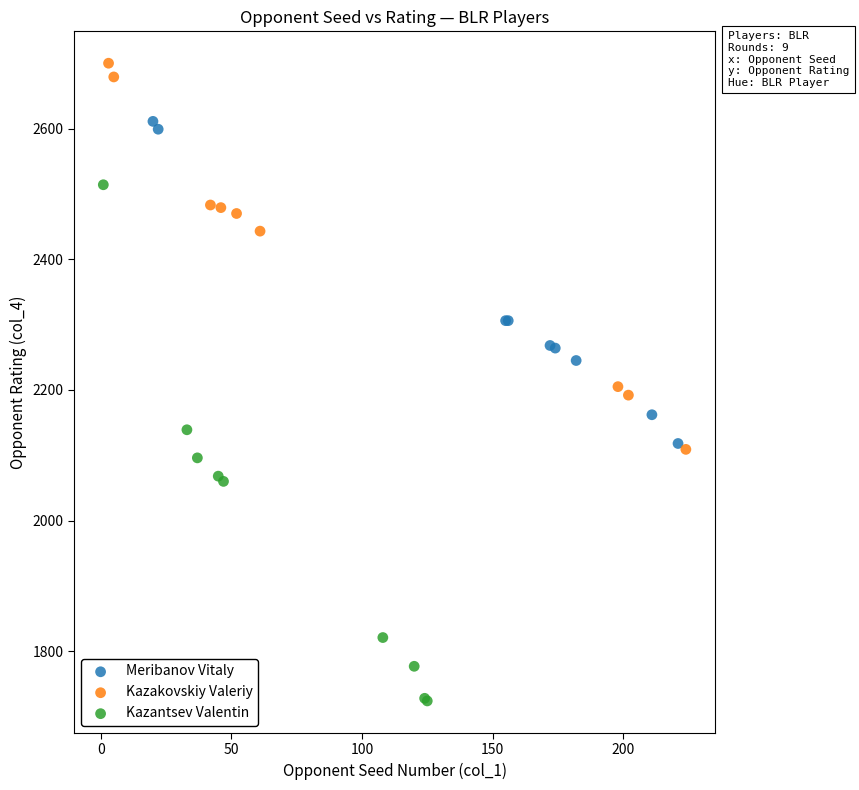

Which series has the largest Y range (max minus min)?

Kazantsev Valentin